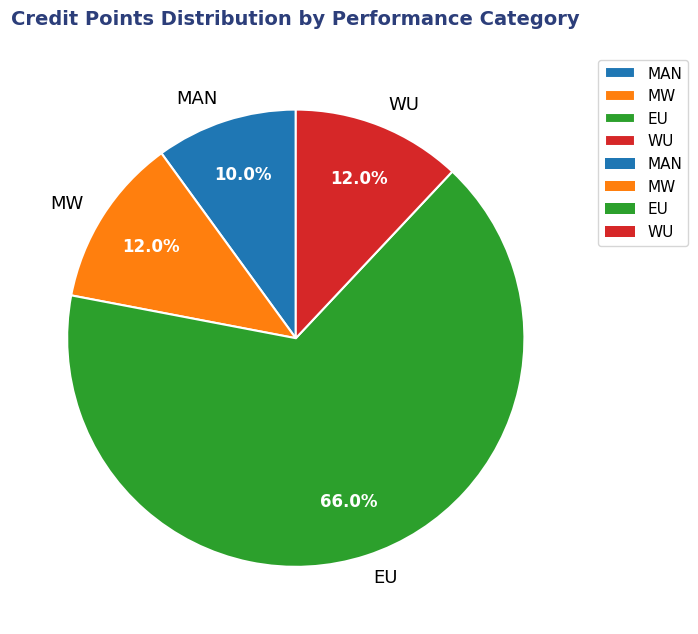

Combined, what portion of the pie is EU and MAN?

76.0%